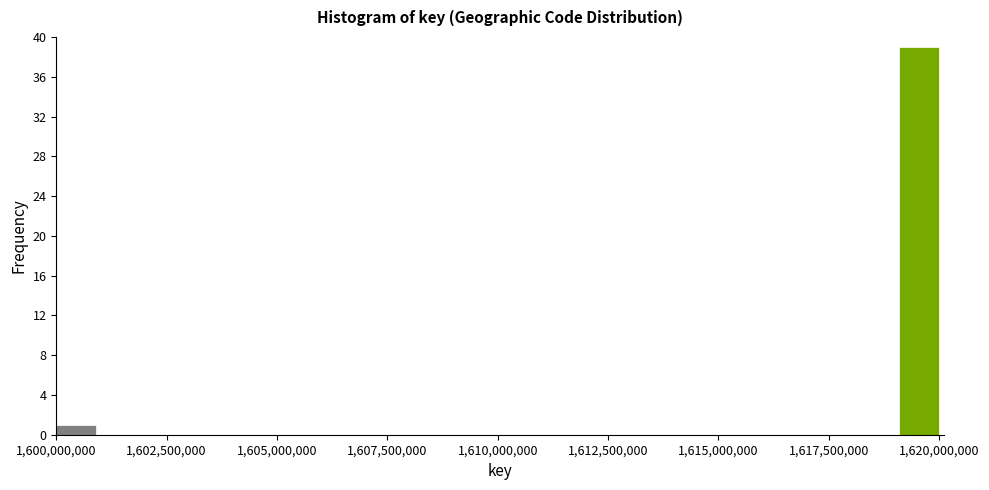

Read against the x-axis, roughly where is the centre of the tallest bar?

1619500000